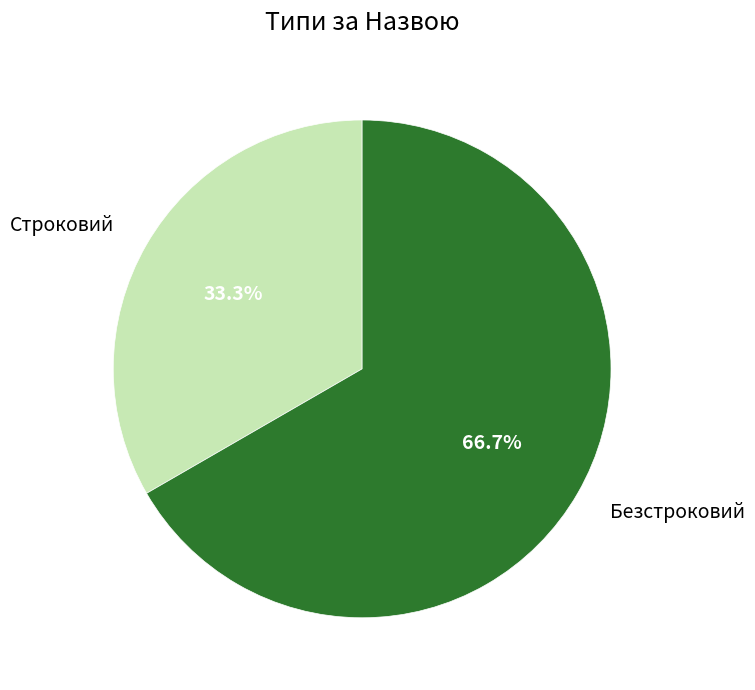

To the nearest percent, what is the average slice percentage?

50%